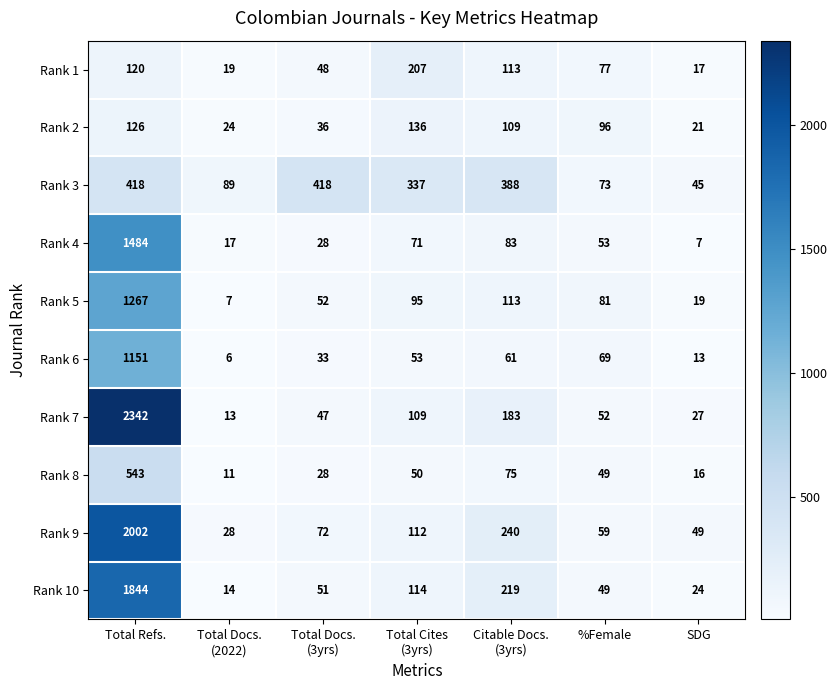

Rank the series at SDG from highest to lowest value.

Rank 9, Rank 3, Rank 7, Rank 10, Rank 2, Rank 5, Rank 1, Rank 8, Rank 6, Rank 4